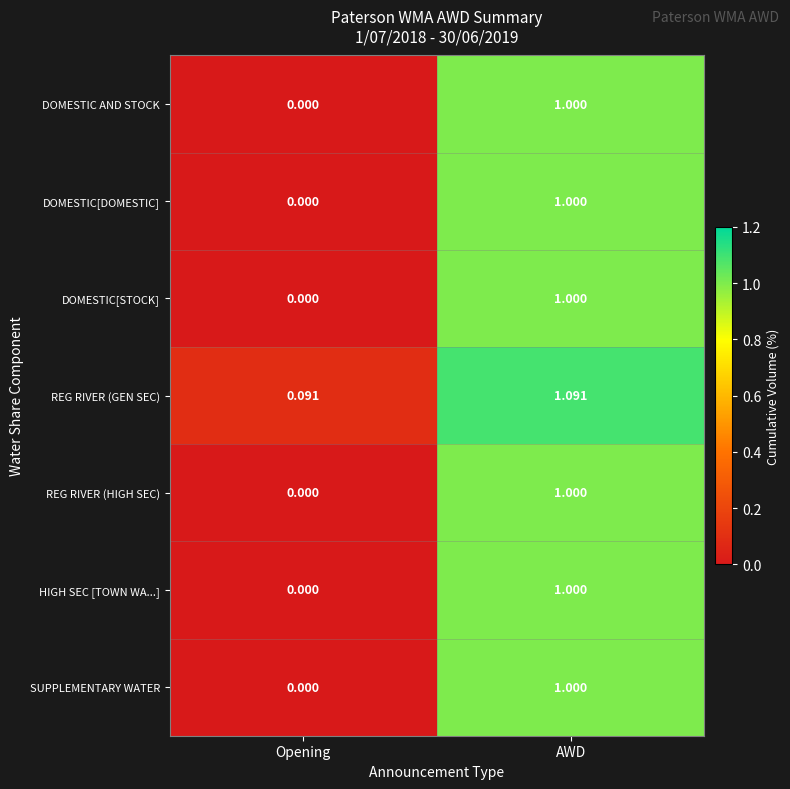

At which label does DOMESTIC[DOMESTIC] reach its peak?

AWD